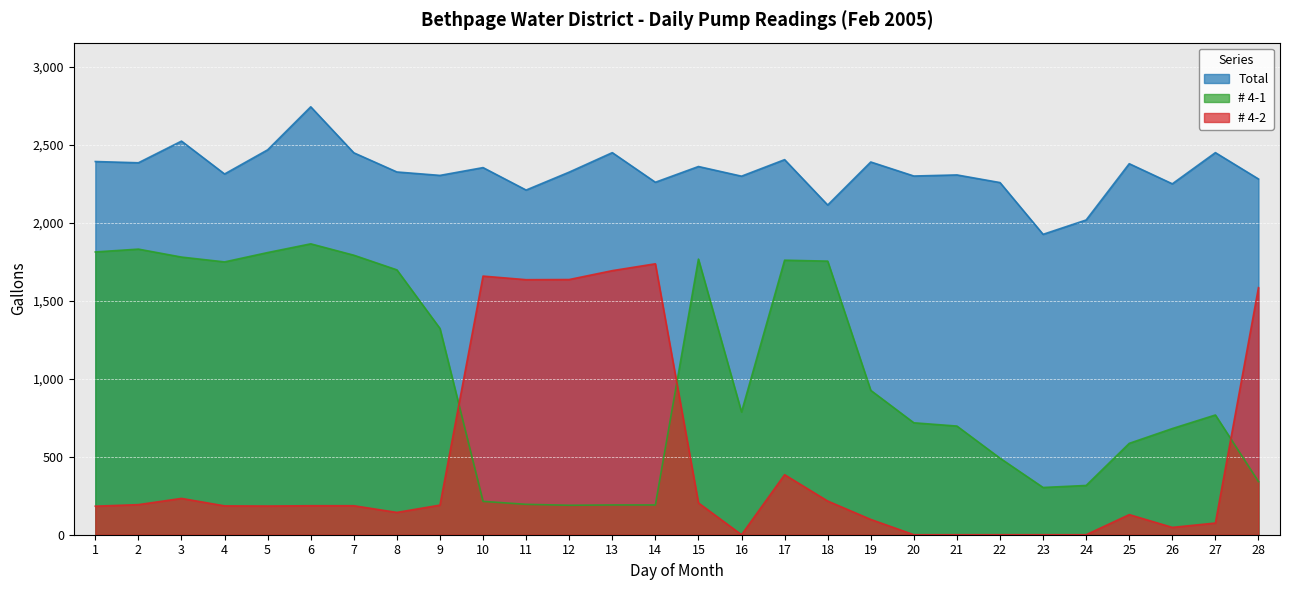

Is it true that # 4-2 equals 1636 at 11?

True